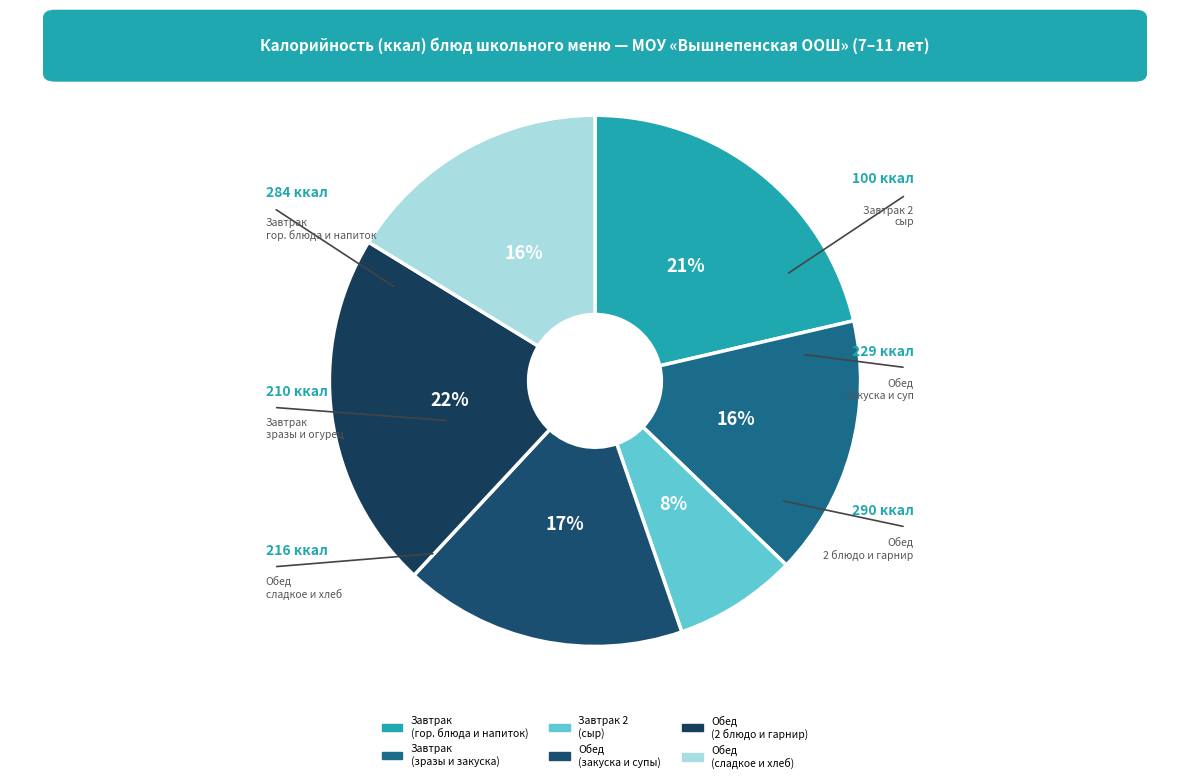

Count the number of slices in the pie.

6